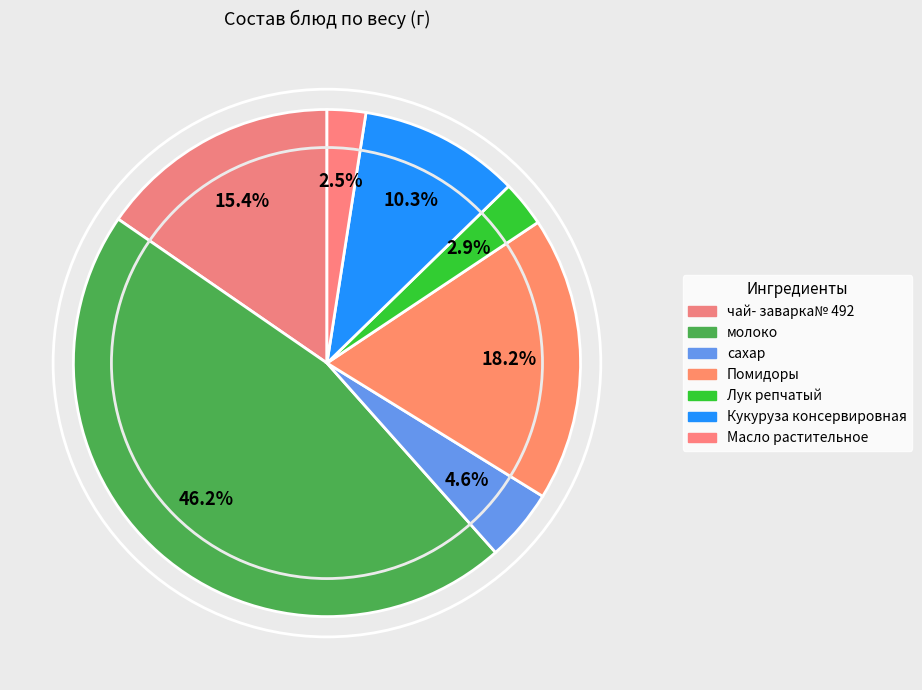

True or false: чай- заварка№ 492 accounts for 22% of the total.

False